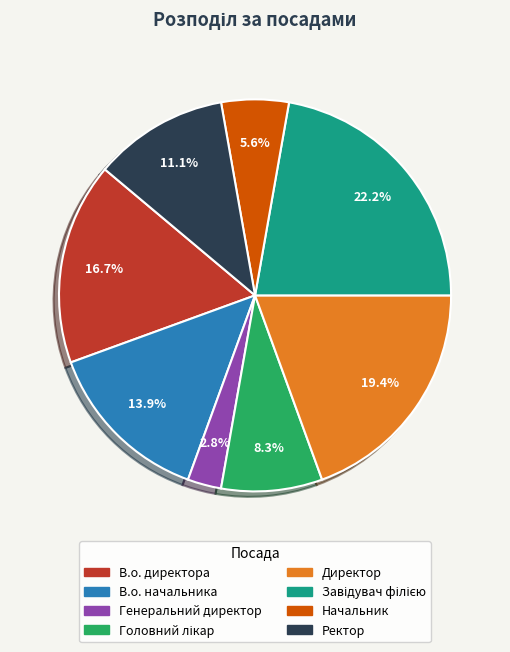

Does any single category account for the majority?

No